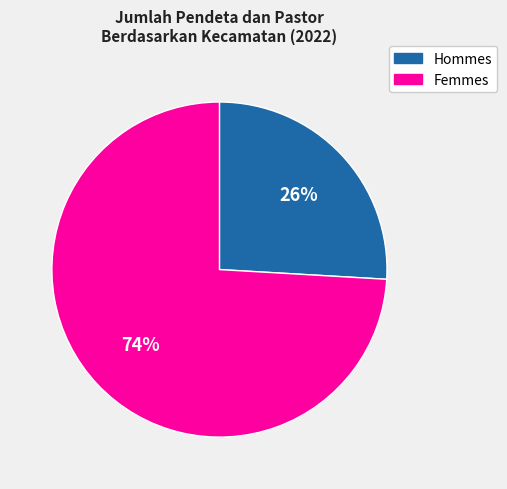

How many slices are in this pie chart?

2